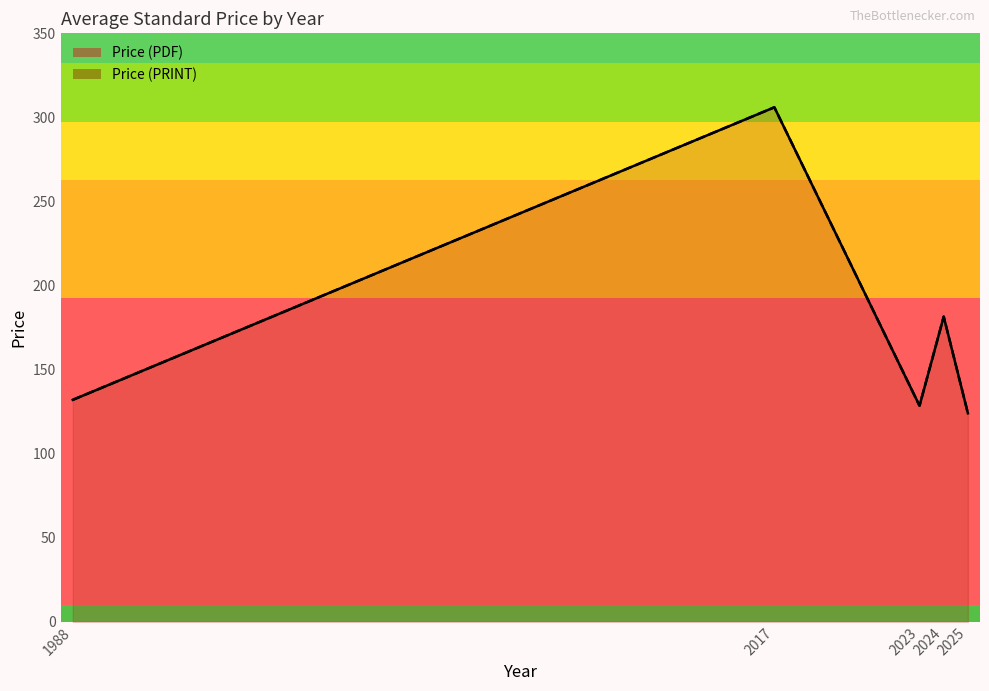

What are all the series names shown in the legend?

Price (PDF), Price (PRINT)